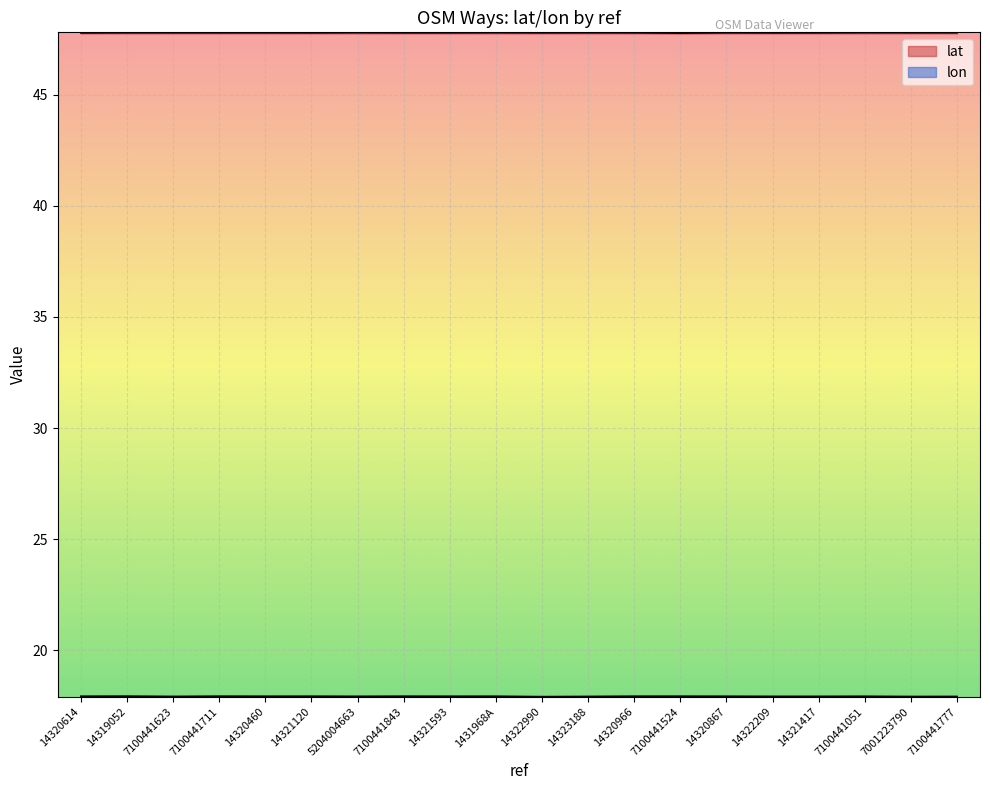

What is the label of the 17th point from the left?

14321417